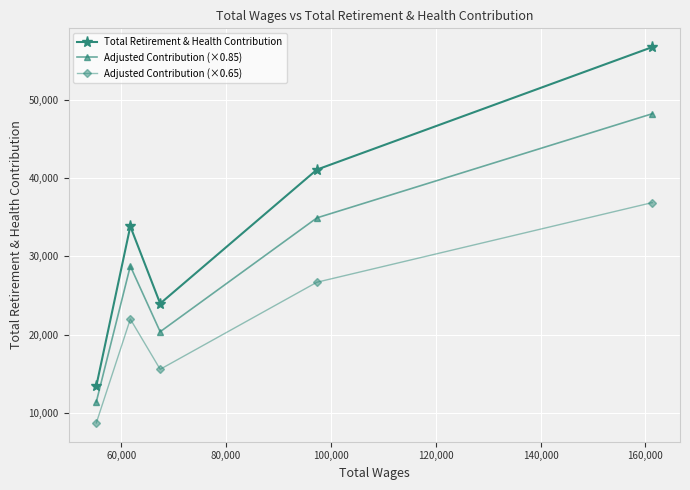

What is the greatest value displayed?

56718.0